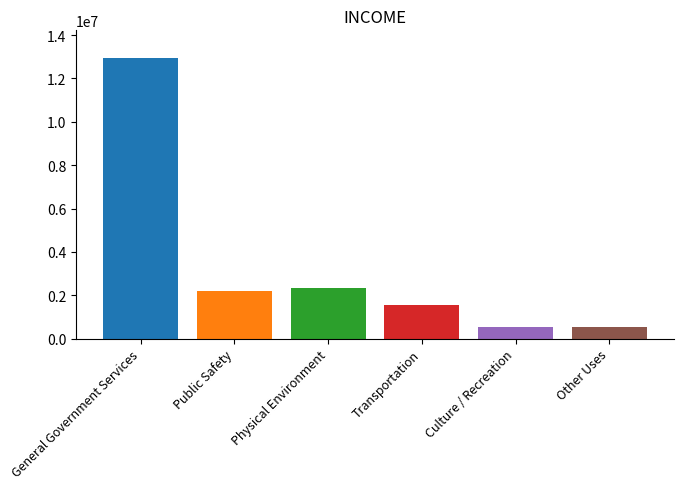

Reading right to left, list all the values displayed in this chart.

539983	528401	1534803	2333530	2208612	12929547